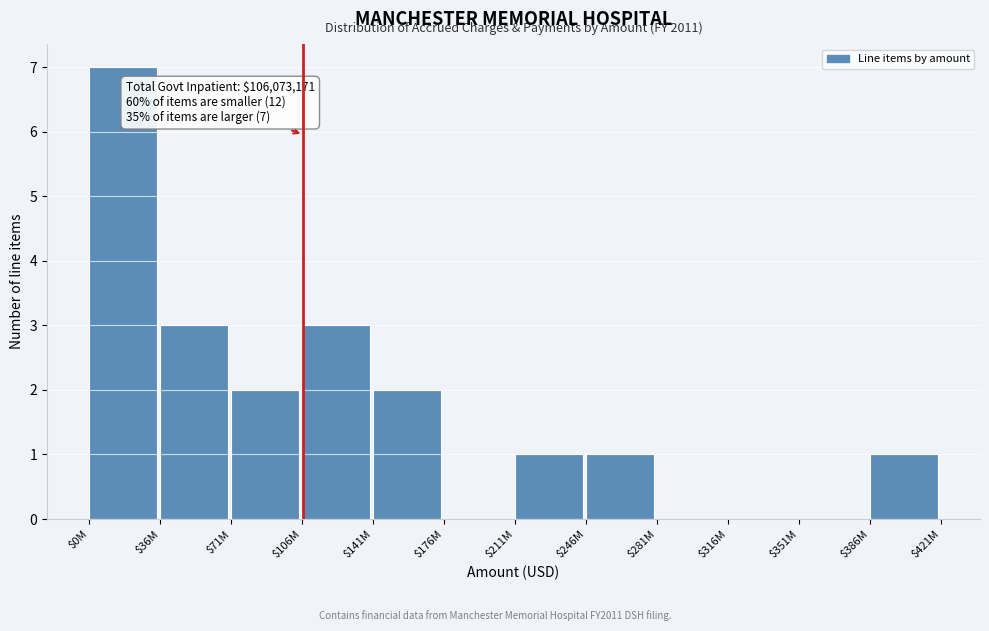

The chart shows a value of 1 at $36M. True or false?

False